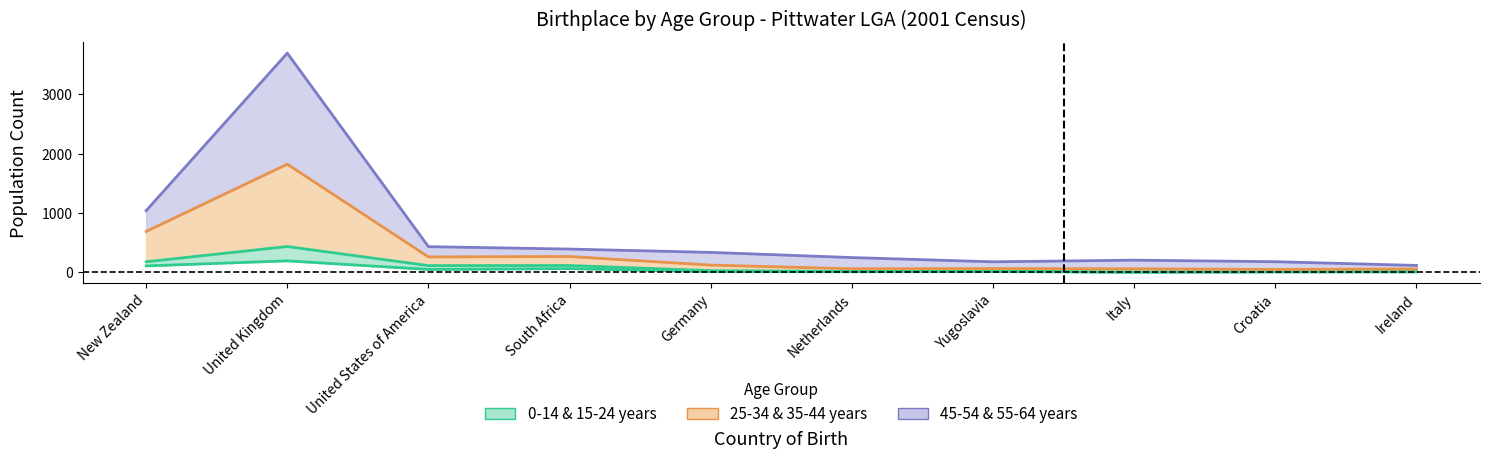

What is the value of the 25-34 years point at the 3rd from the left?

257